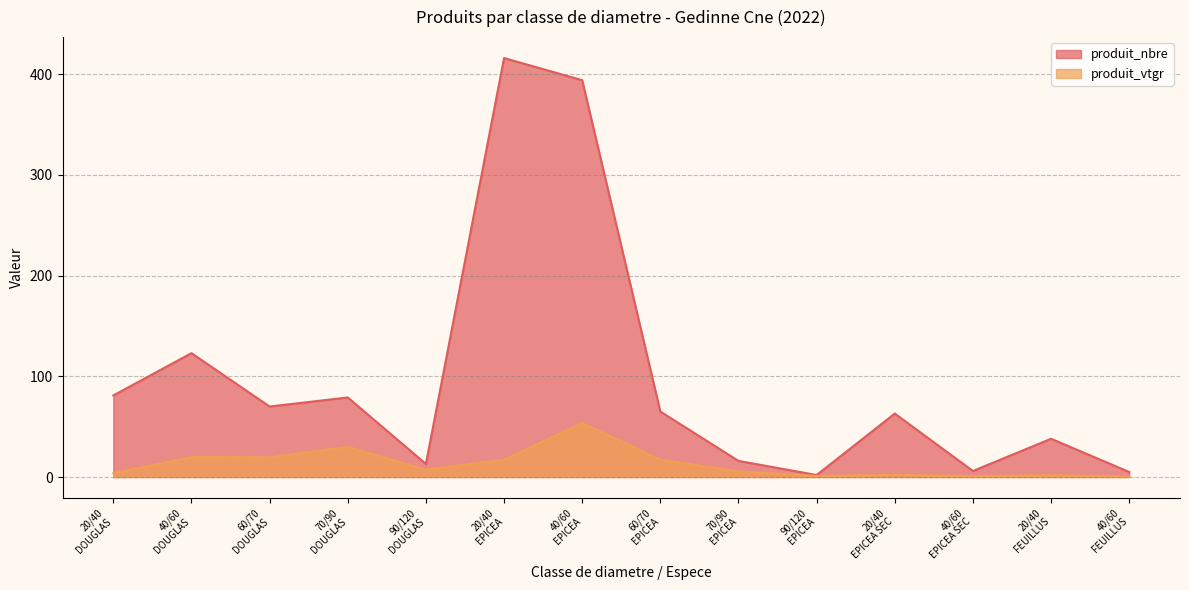

Does the chart display data point markers on the line(s)?

No